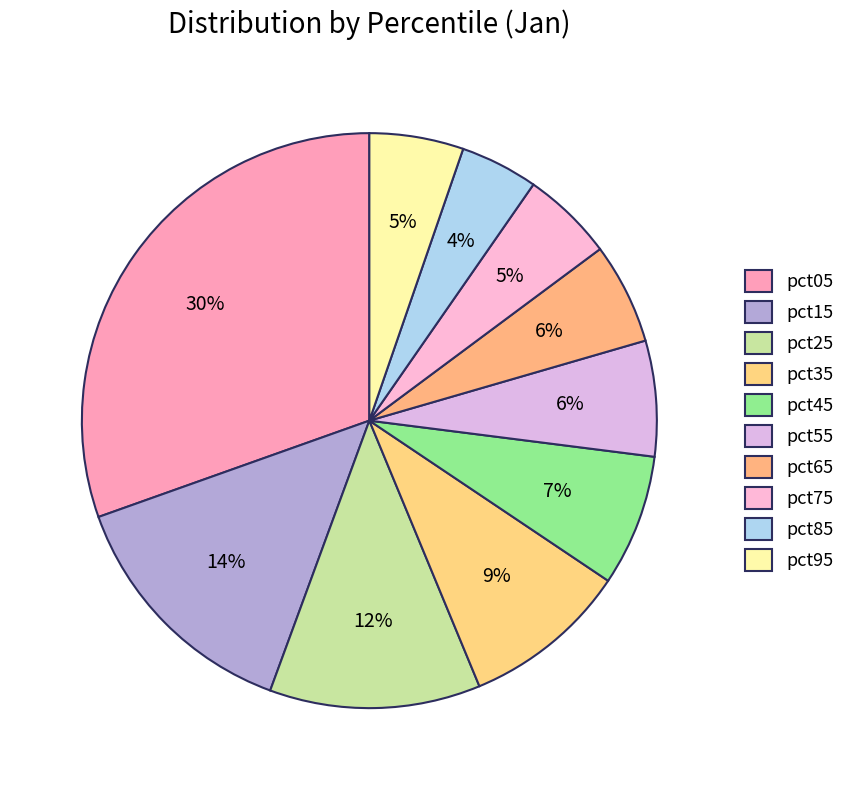

Count the number of slices in the pie.

10